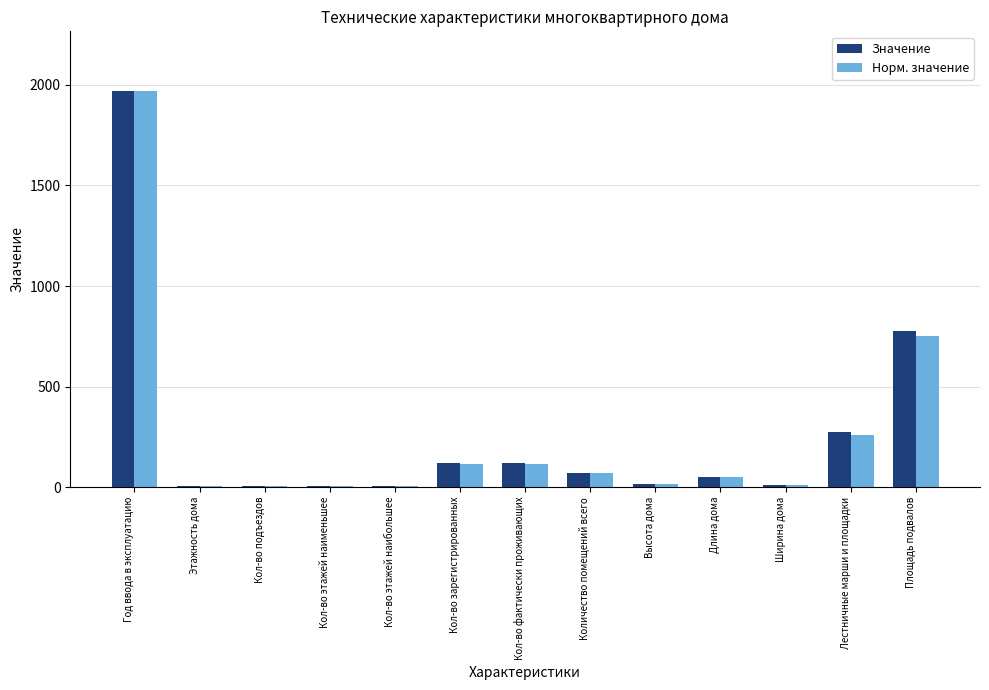

At which label does Значение first exceed 52?

Год ввода в эксплуатацию